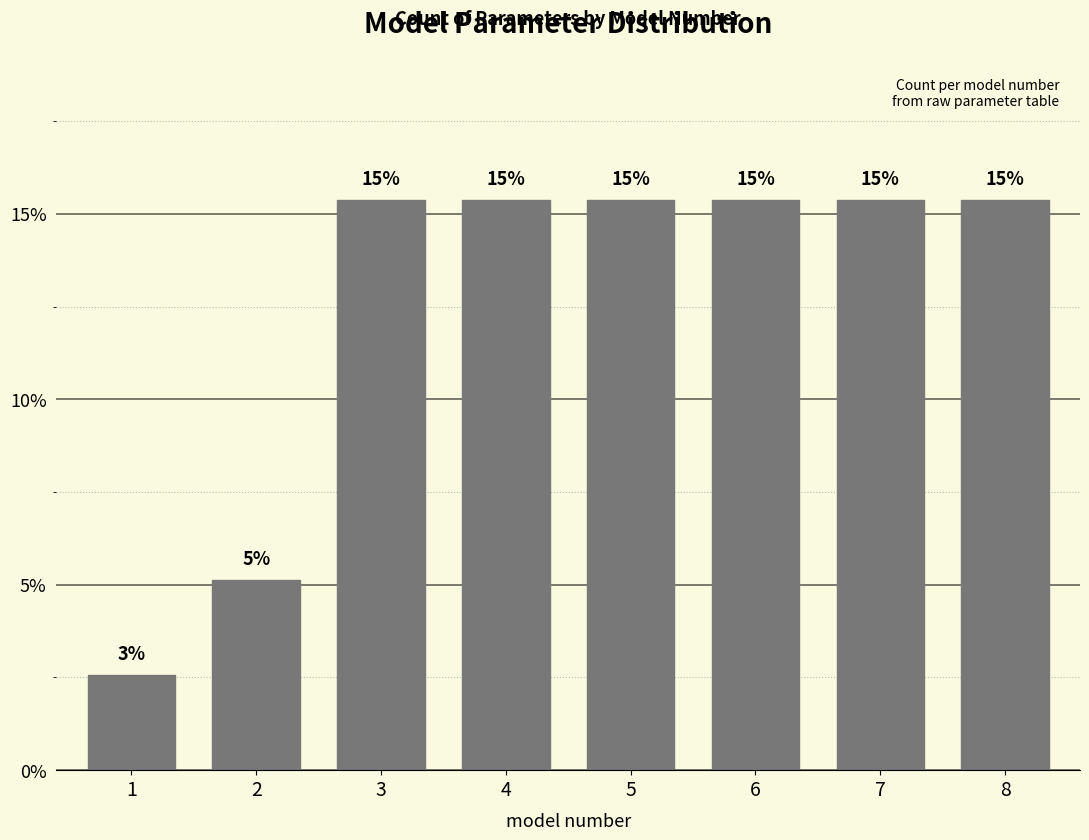

Are the bars horizontal?

No